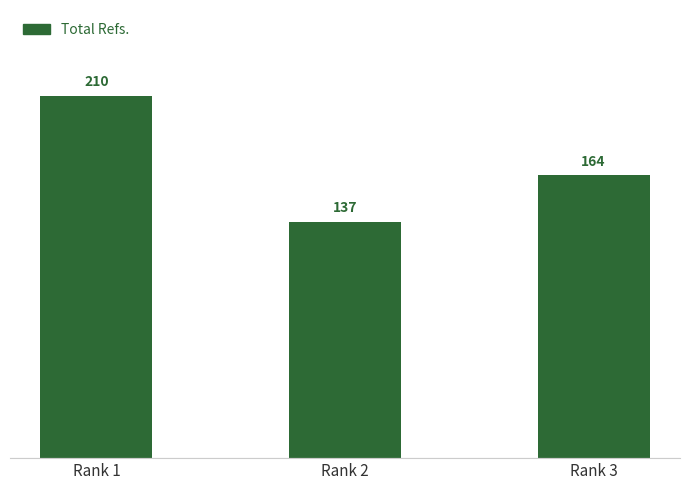

What is the greatest value displayed?

210